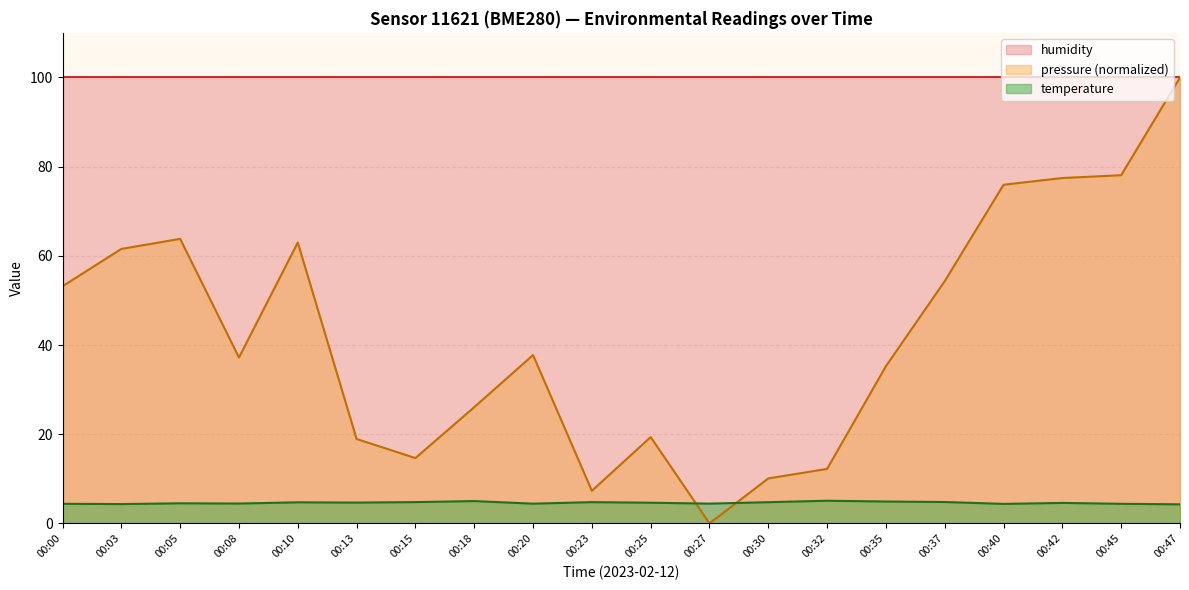

Reading left to right, what are all the values shown in this chart?

temperature: 4.4	4.3	4.5	4.5	4.7	4.7	4.8	5.0	4.4	4.8	4.6	4.4	4.8	5.1	4.9	4.8	4.4	4.6	4.4	4.3
pressure_kPa: 53.2	61.5	63.8	37.2	63.0	18.9	14.6	26.1	37.7	7.3	19.4	0.0	10.1	12.2	35.3	54.3	75.9	77.4	78.1	100.0